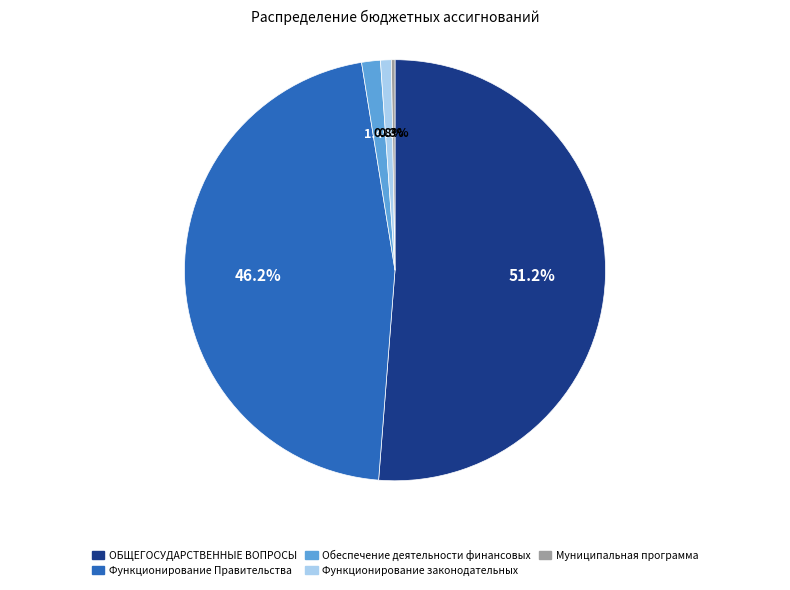

Is there a majority slice in this chart?

Yes